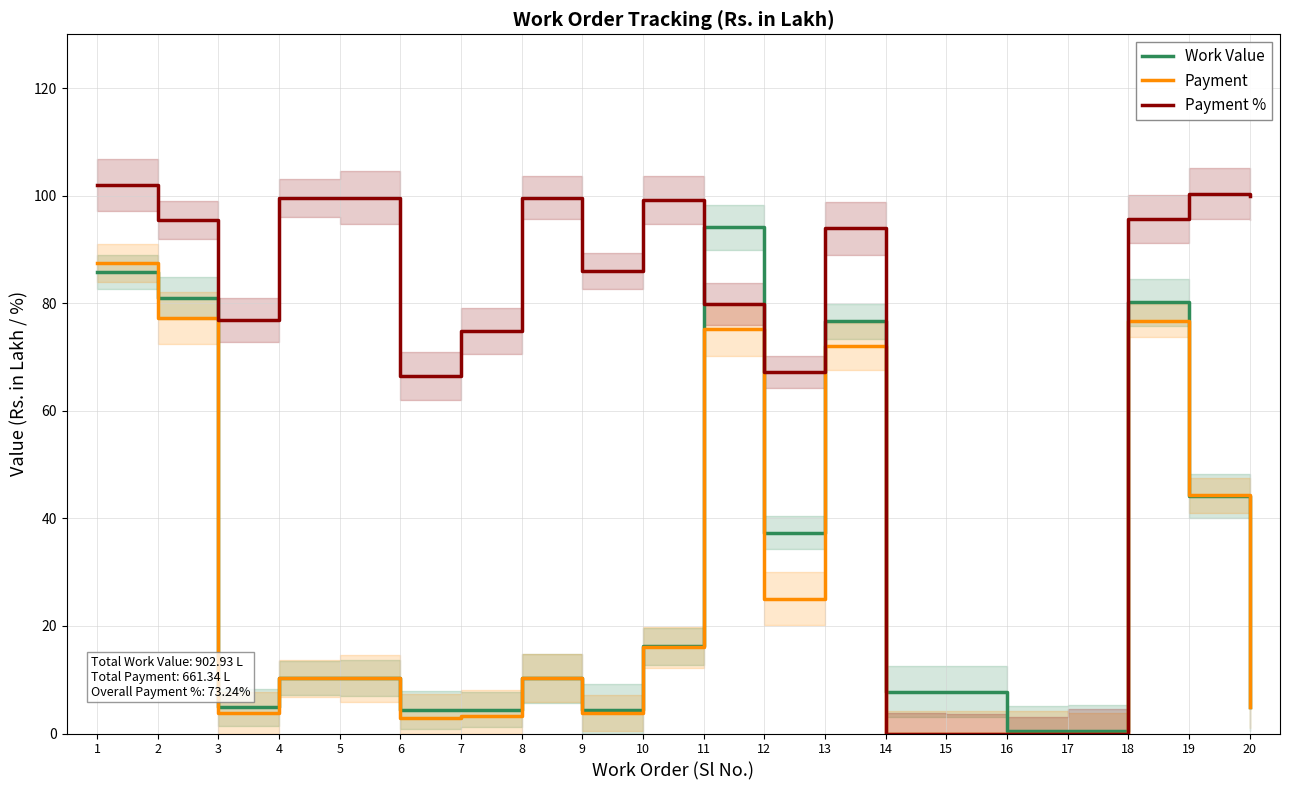

List the labels in order of Payment % value, largest first.

1, 19, 20, 4, 5, 8, 10, 18, 2, 13, 9, 11, 3, 7, 12, 6, 14, 15, 16, 17